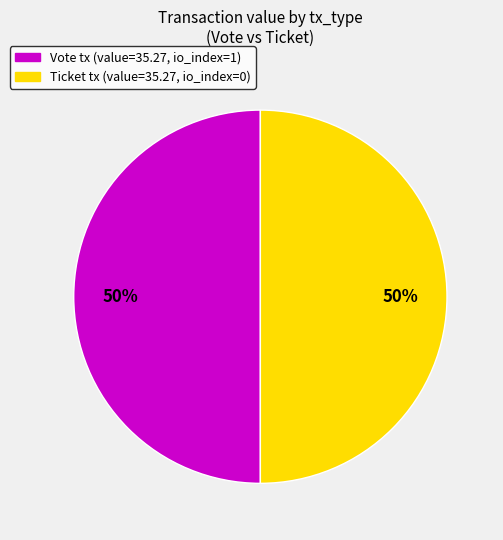

To the nearest percent, what is the average slice percentage?

50%